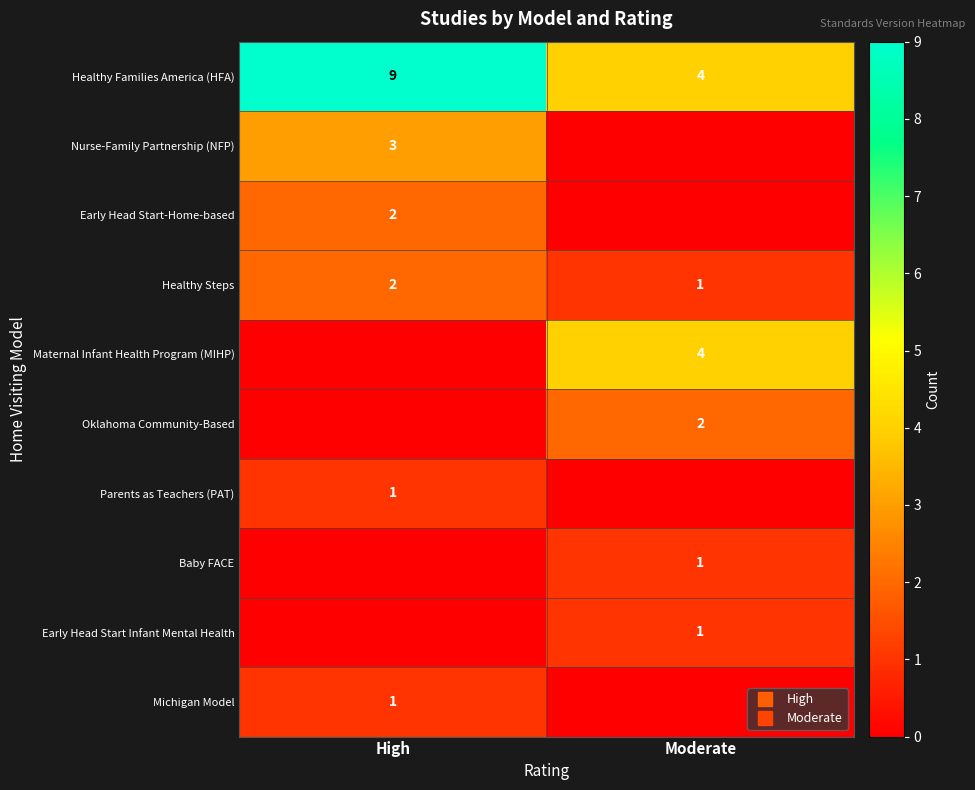

Count the Maternal Infant Health Program (MIHP) values in the range 0 to 4.

2